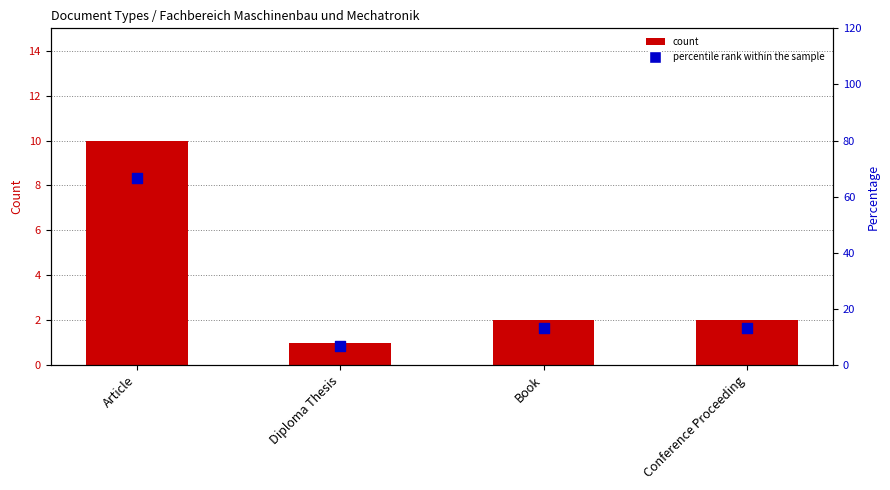

What are all the series names shown in the legend?

count, percentile rank within the sample